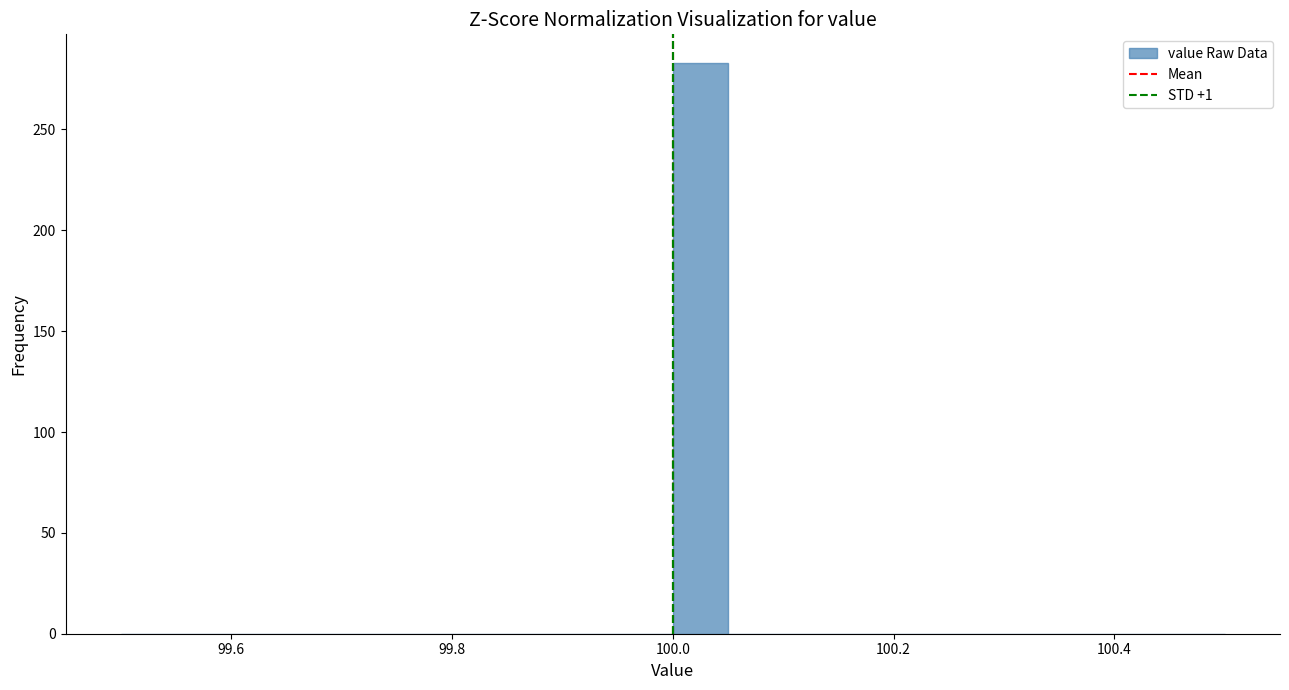

Read against the x-axis, roughly where is the centre of the tallest bar?

100.02